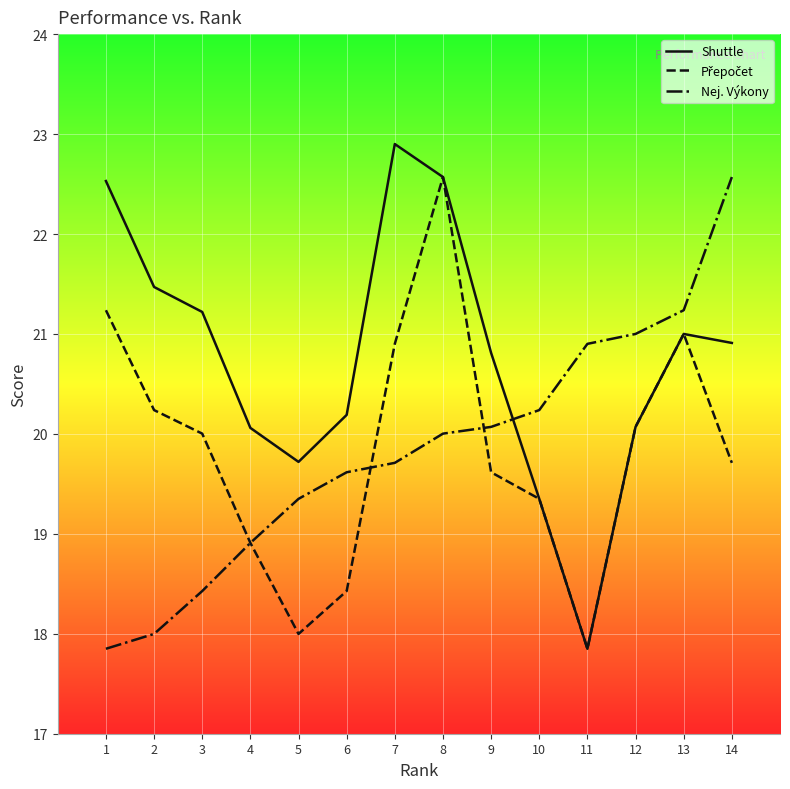

What is the spread (max minus min) of values at 1?

4.7